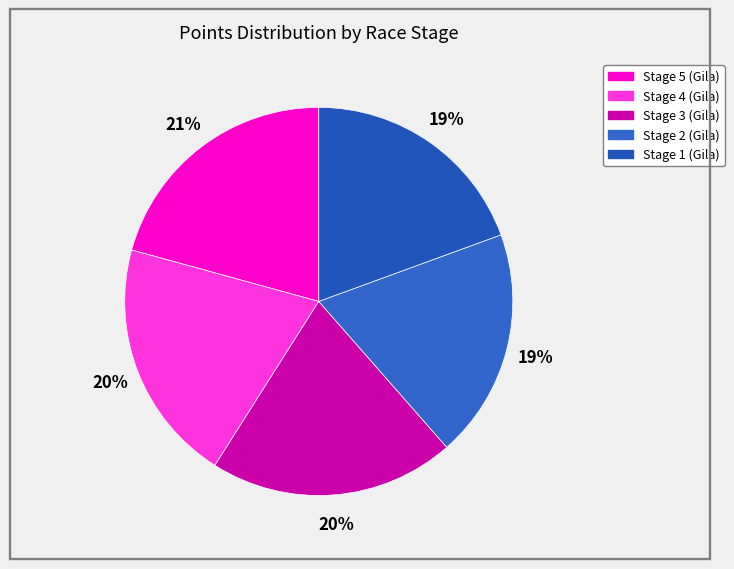

What percentage do Stage 5 (Gila) and Stage 4 (Gila) together represent?

41.0%